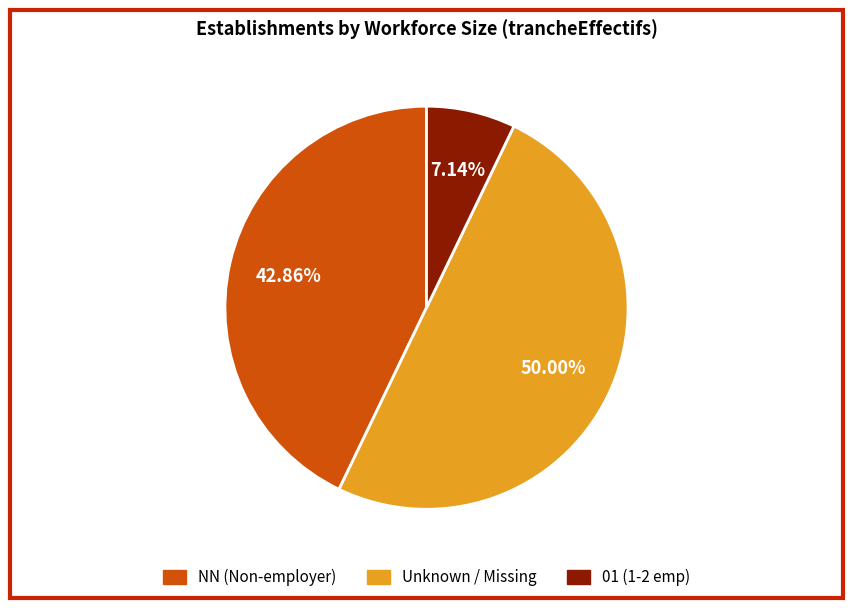

Which slice is the largest?

Unknown / Missing